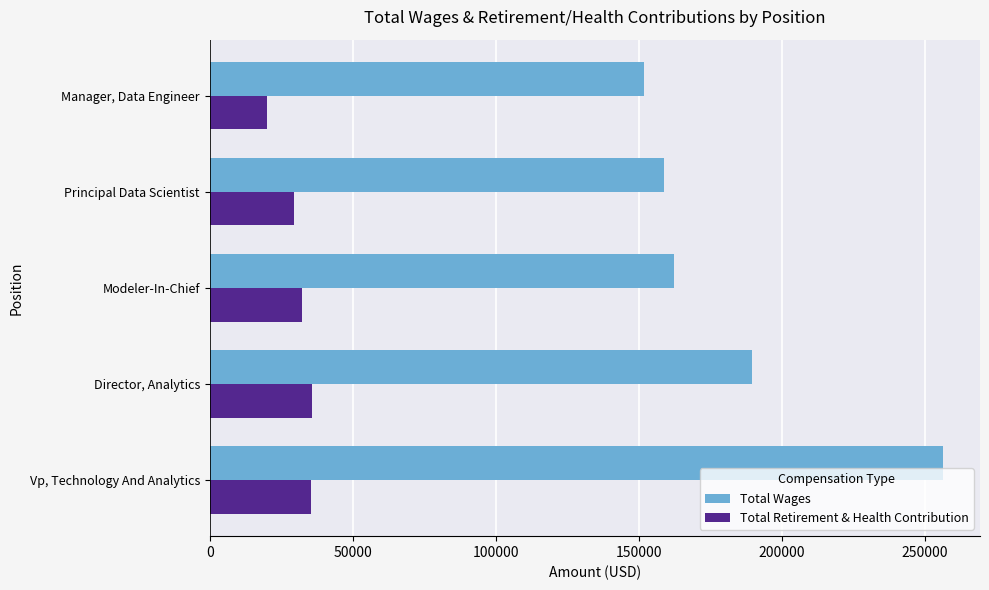

Where is Total Wages nearest to the value 204131?

Director, Analytics